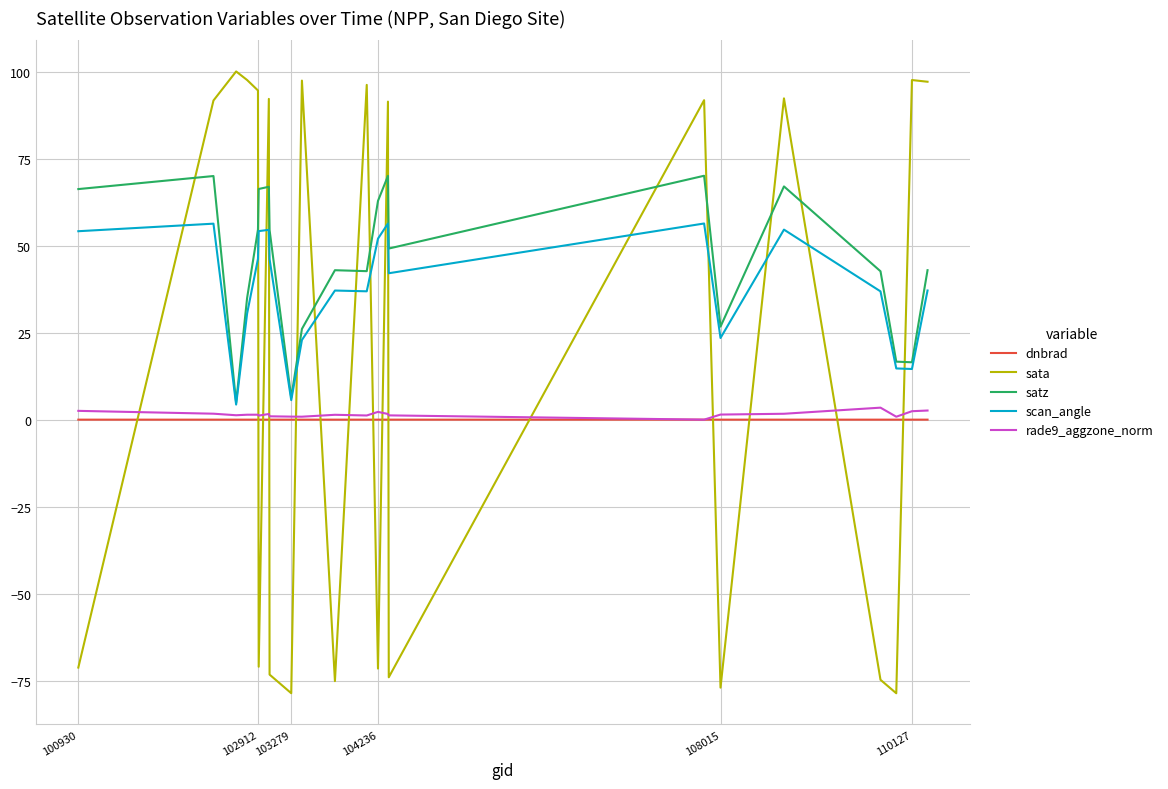

How many intersections are there between sata and scan_angle?

15